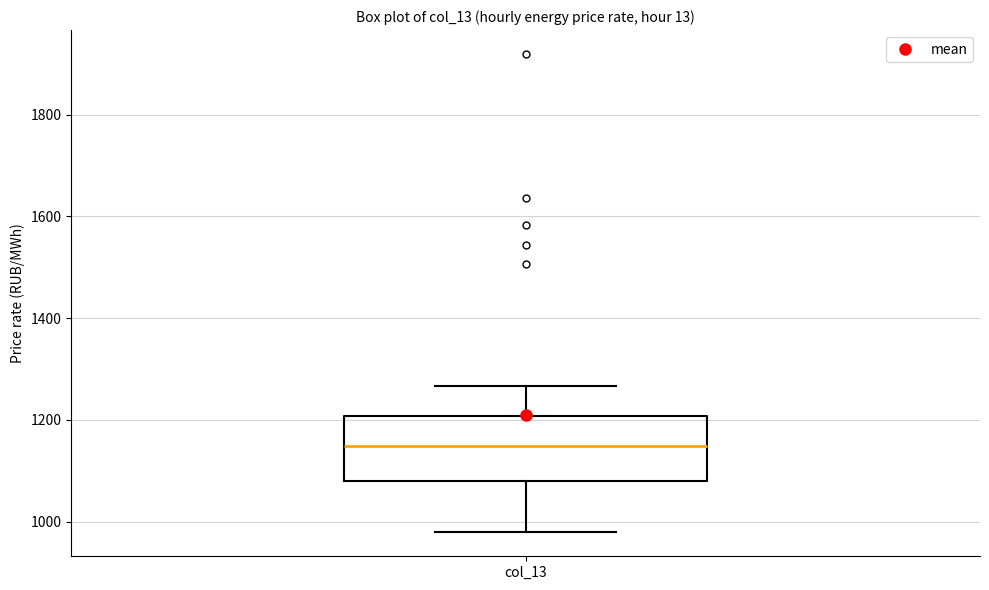

Transcribe this box plot: give where the median line is, the range the box spans, and where the two whiskers end, as read against the y-axis. The values are not printed on the chart, so give them approximately, as read against the axis.

median 1140, box 1080 to 1200, whiskers 980 to 1260